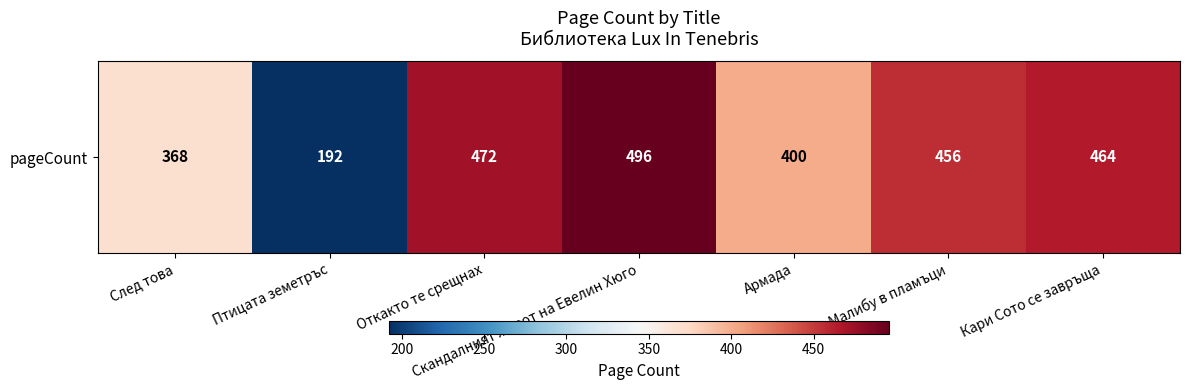

List the labels in order of value, largest first.

Скандалният живот на Евелин Хюго, Откакто те срещнах, Кари Сото се завръща, Малибу в пламъци, Армада, След това, Птицата земетръс